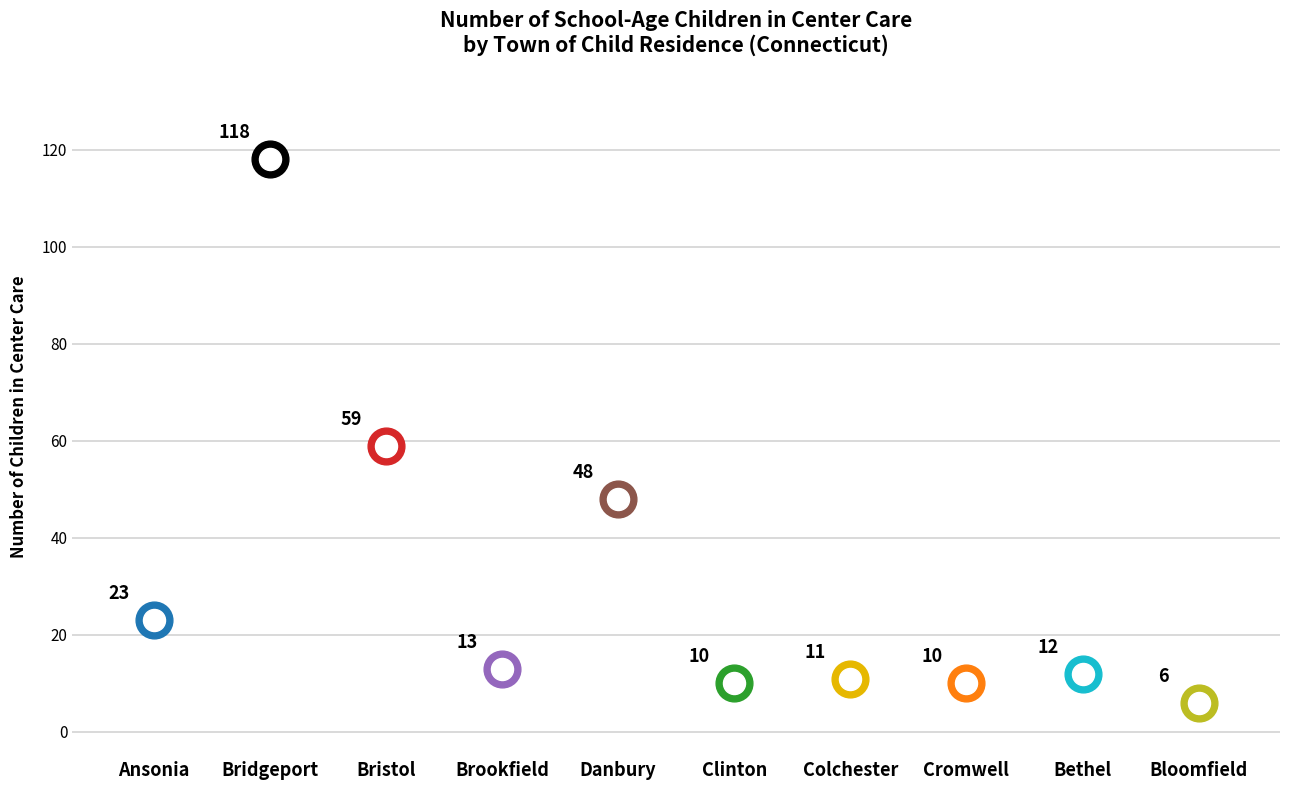

What is the change in value from Cromwell to Bristol?

+49